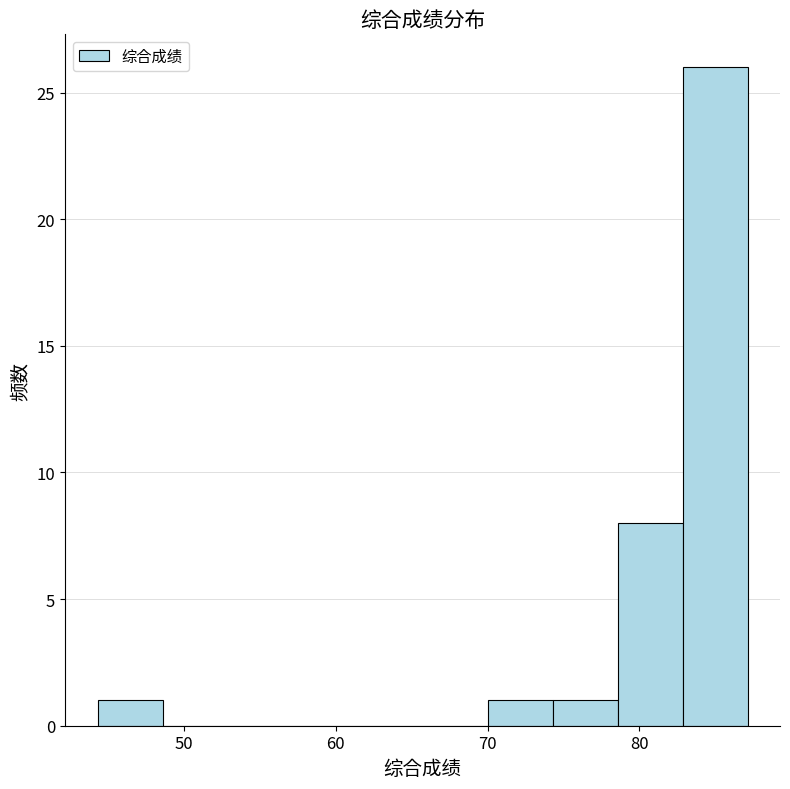

Which range on the x-axis has the tallest bar?

83 to 87